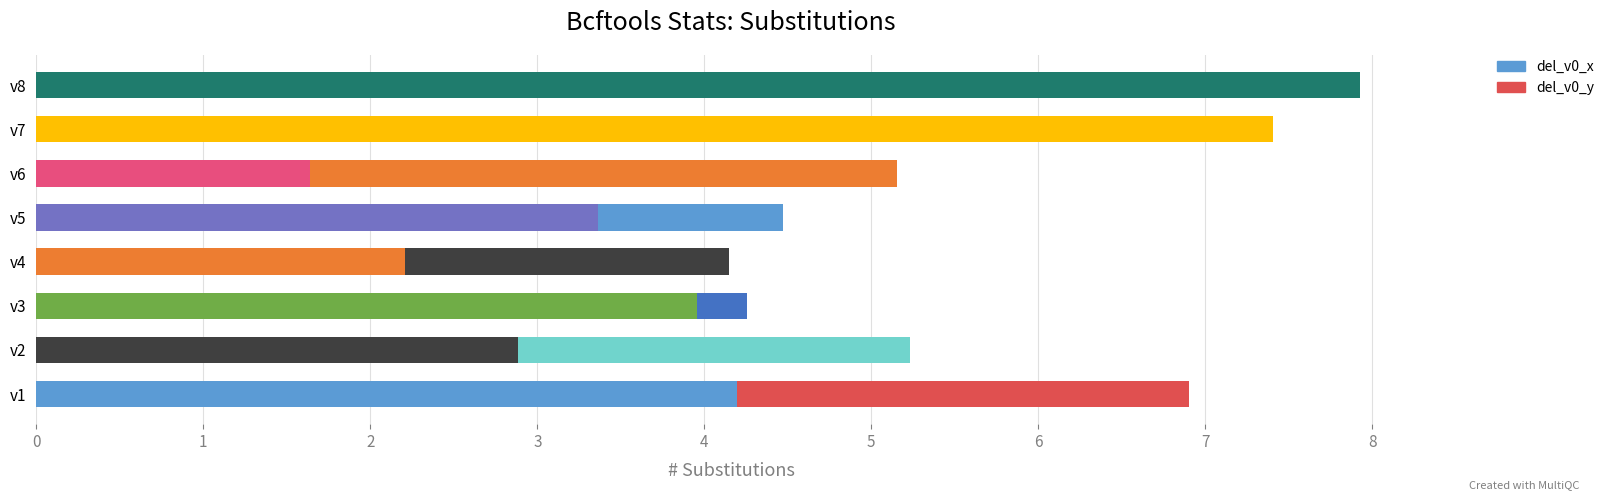

Count the number of categories in the chart.

8